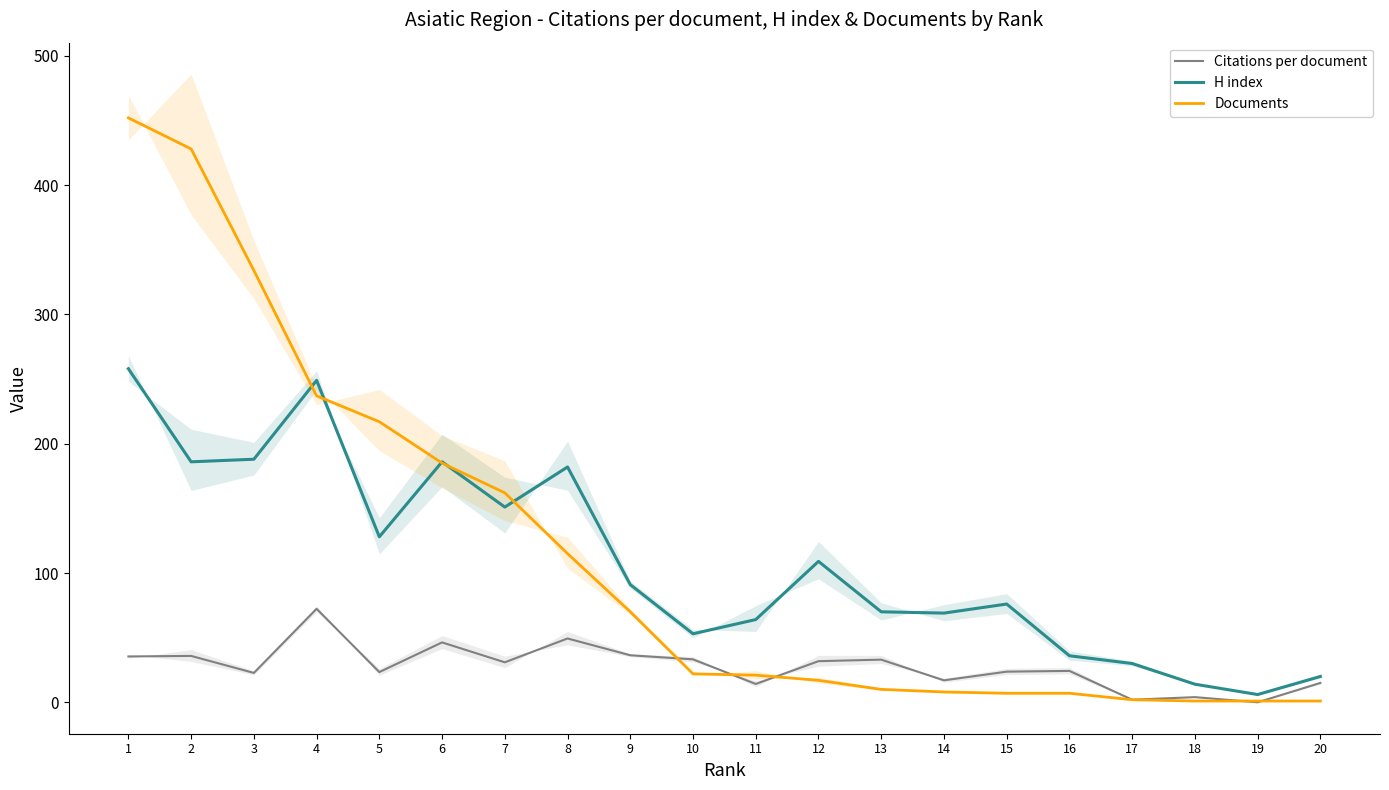

Count the number of categories in the chart.

20